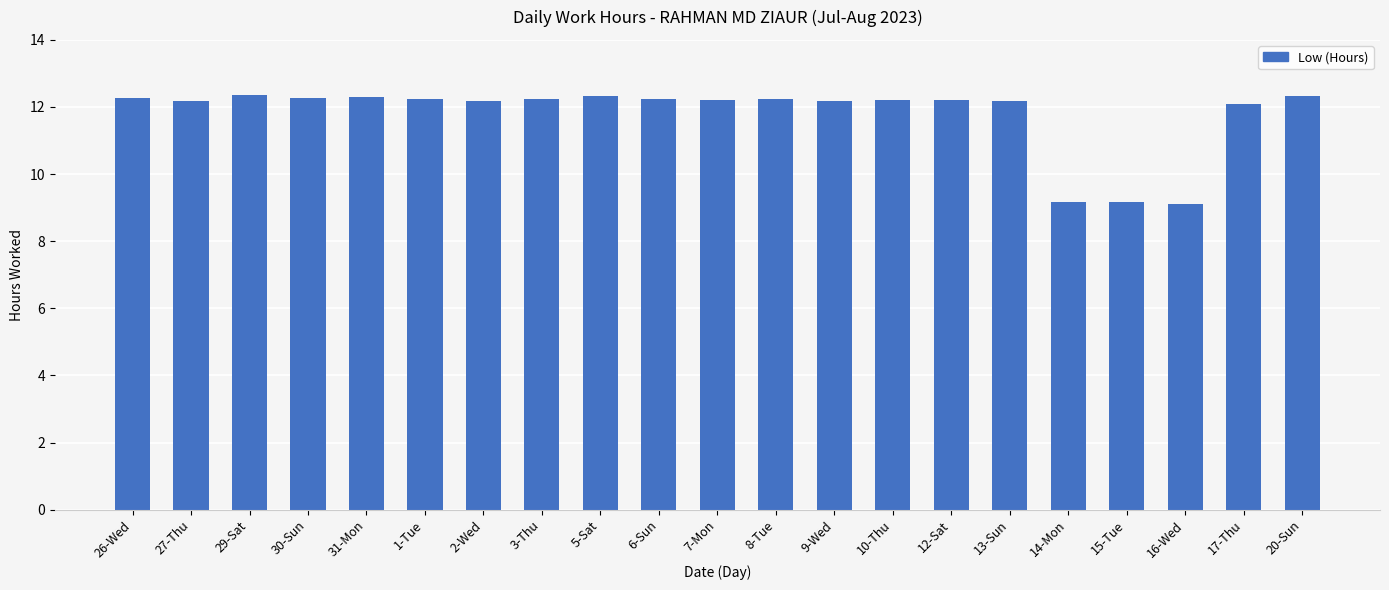

Count the number of data series in this chart.

1